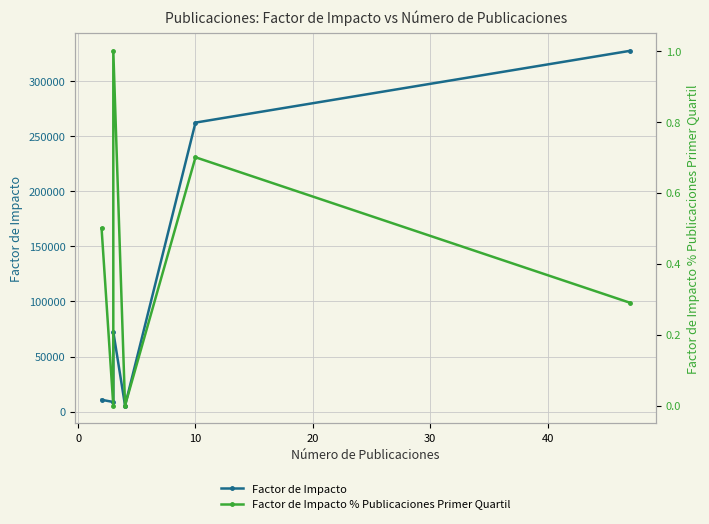

True or false: Factor de Impacto % Publicaciones Primer Quartil has more than 2 interior local peaks.

False